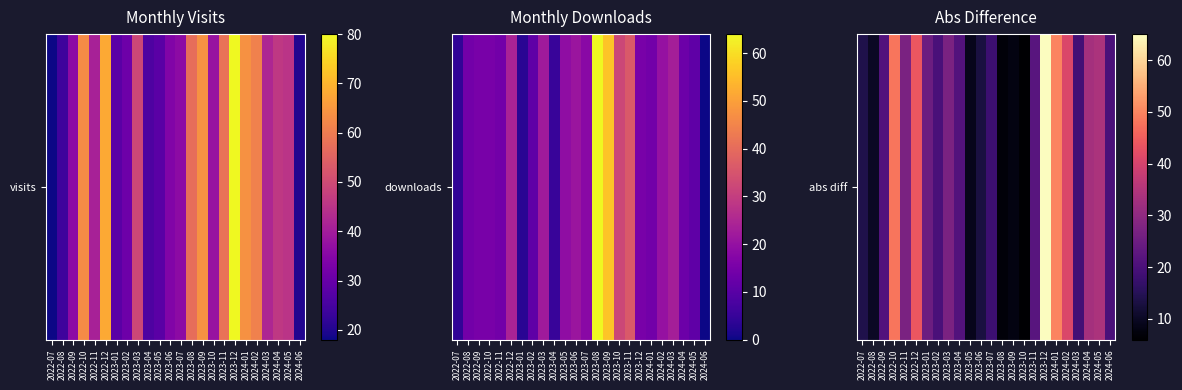

Which category has the lowest value across all series?

2023-10